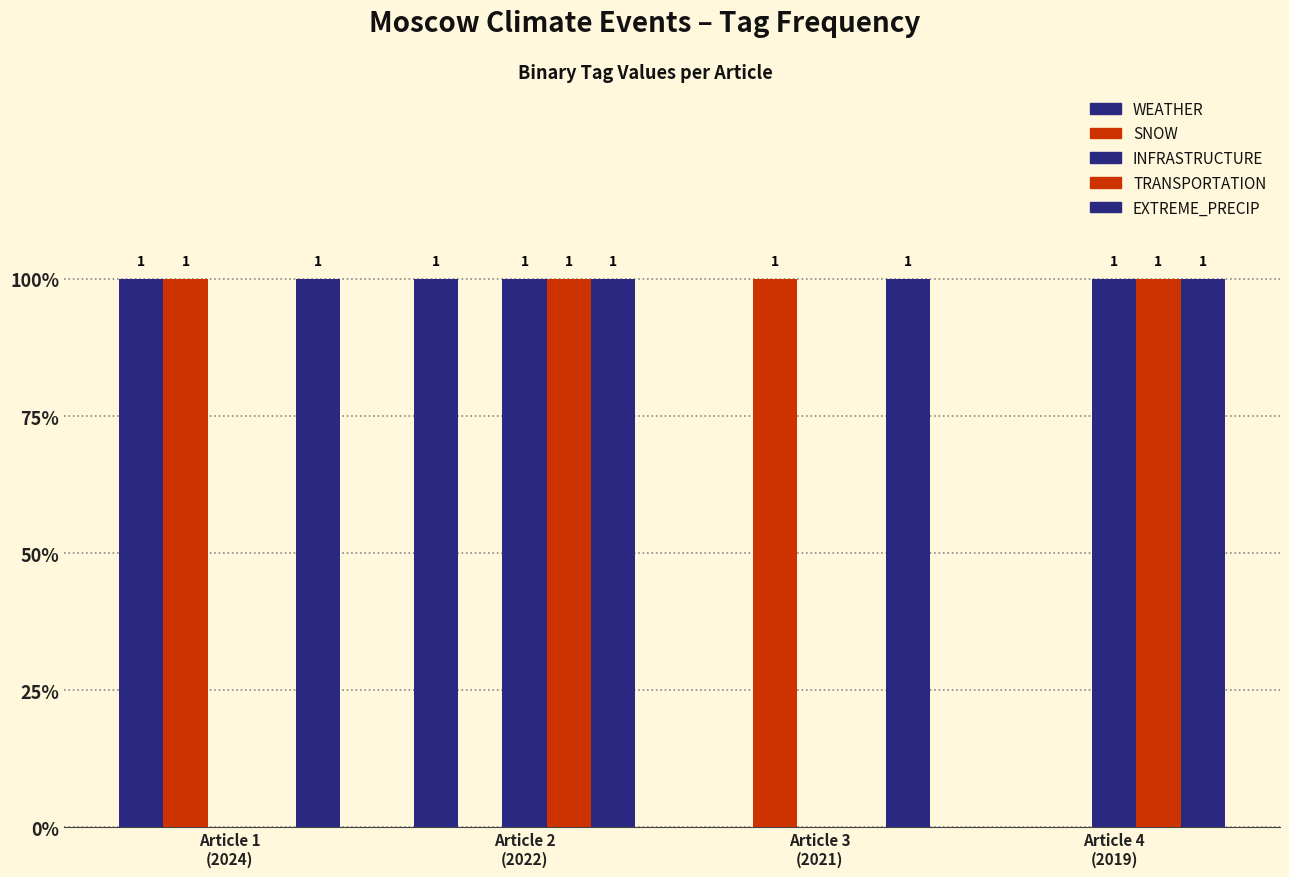

List the labels in order of EXTREME_PRECIP value, largest first.

Article 1
(2024), Article 2
(2022), Article 3
(2021), Article 4
(2019)